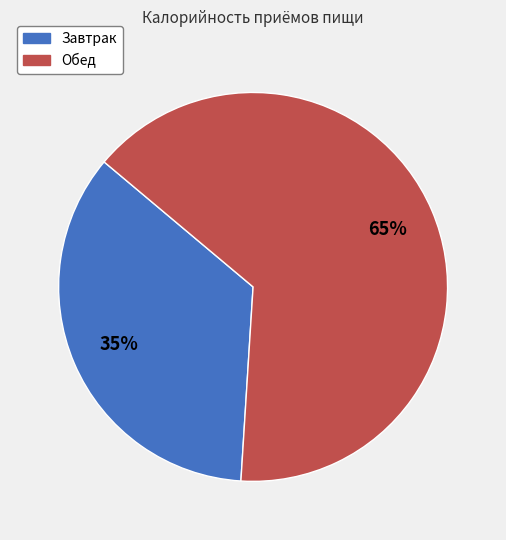

Is there any slice that represents more than half of the pie?

Yes